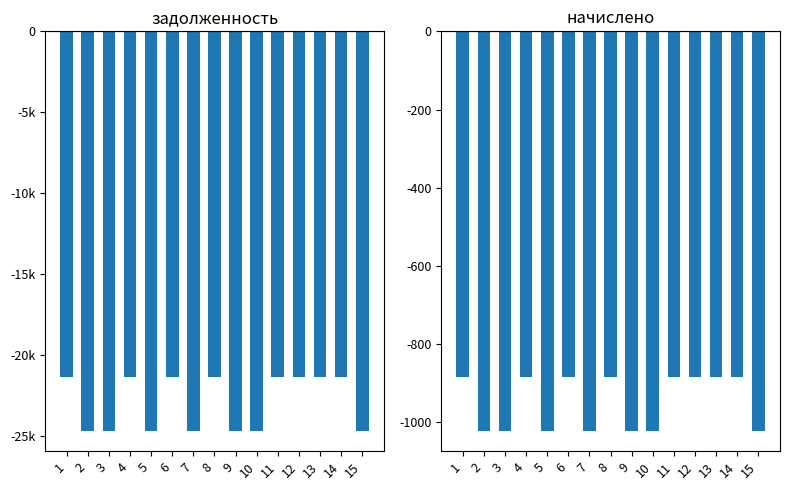

What are all the series names shown in the legend?

задолженность, начислено